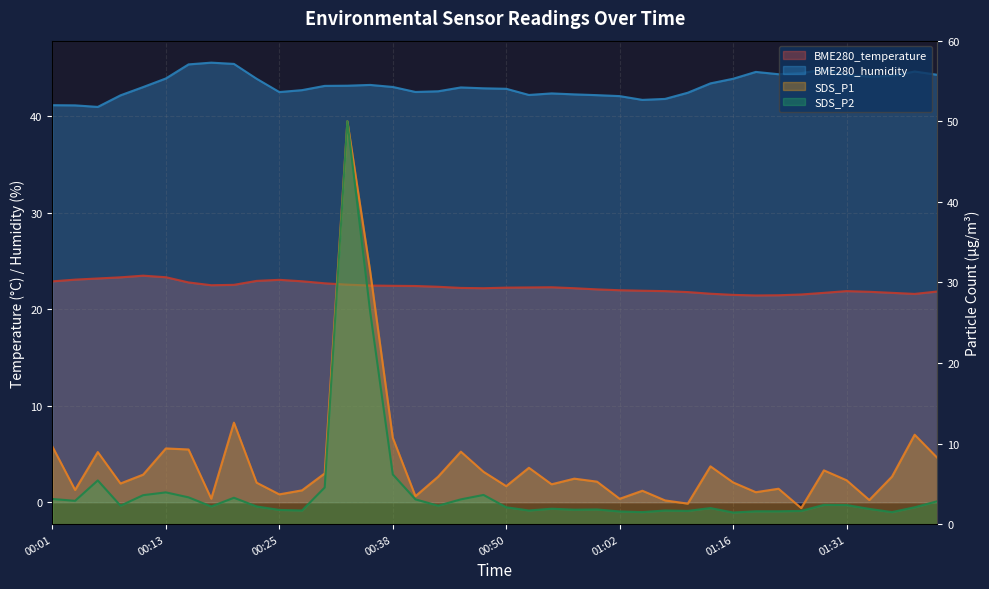

Is it true that BME280_temperature equals 15.2 at 00:04?

False